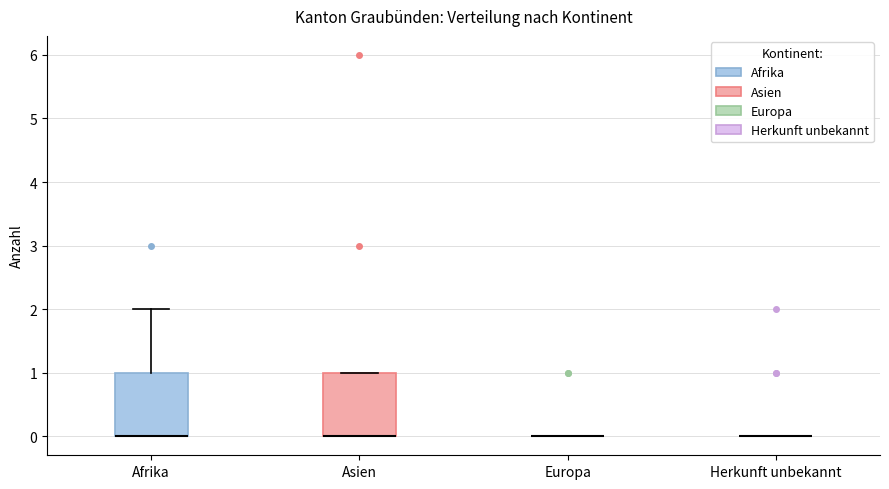

Where does the upper whisker of the box for Afrika end on the y-axis? The values are not printed on the chart, so give them approximately, as read against the axis.

2